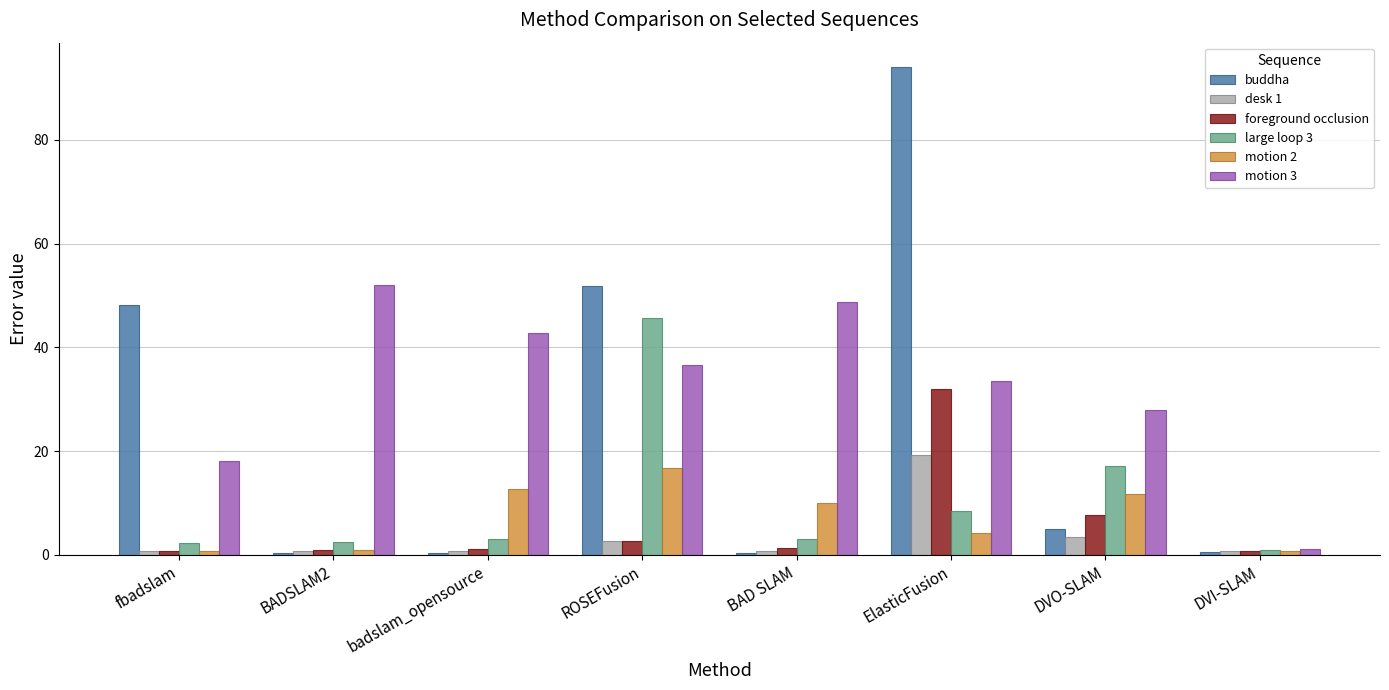

What is the difference between the desk 1 values at ElasticFusion and ROSEFusion?

16.5